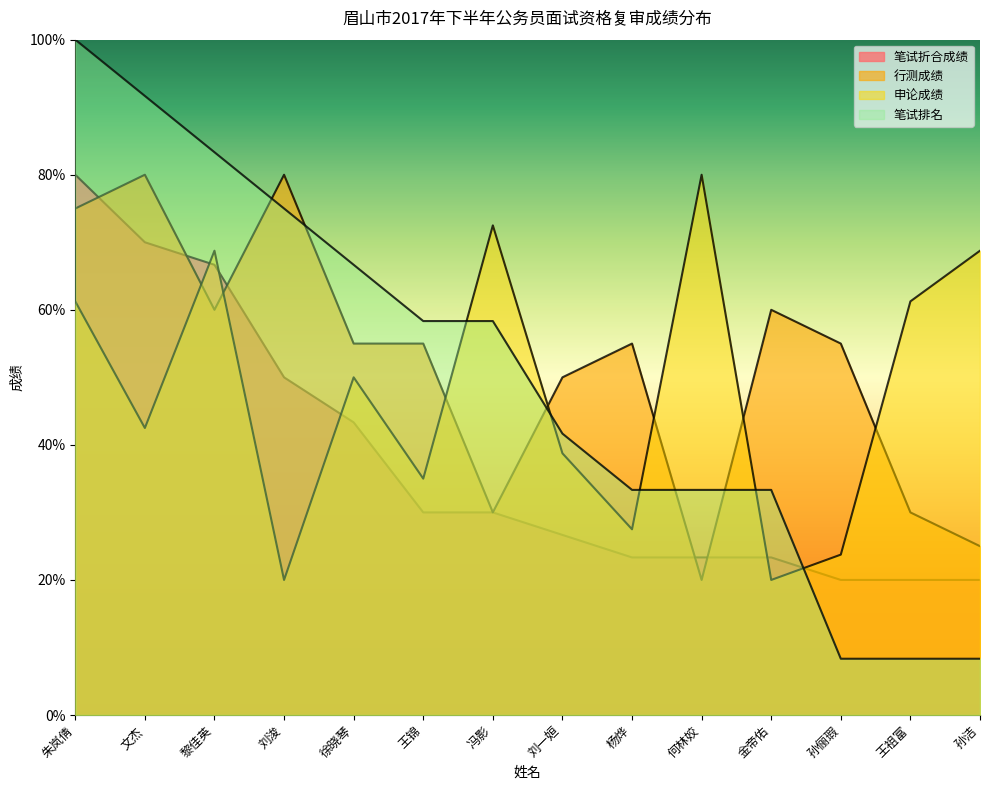

What is the difference between the highest and lowest values at 黎佳英?

23.3